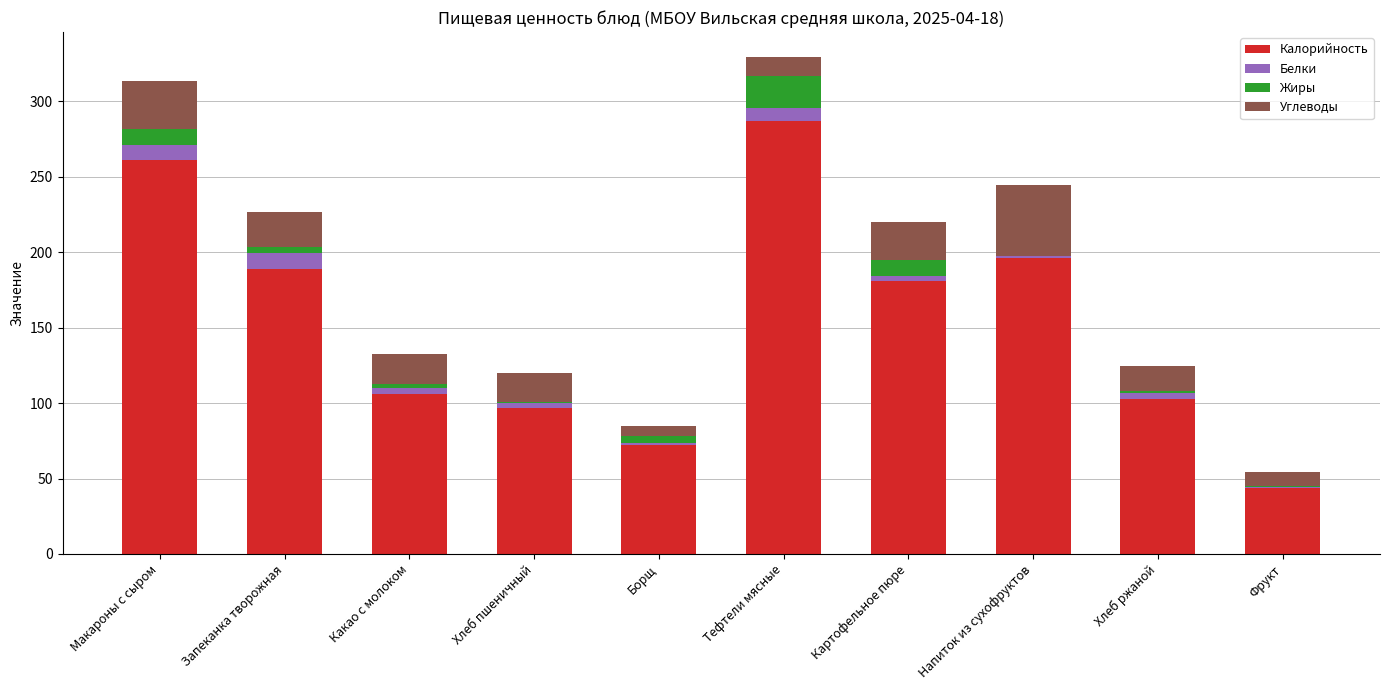

At which category is the sum across all series the highest?

Тефтели мясные